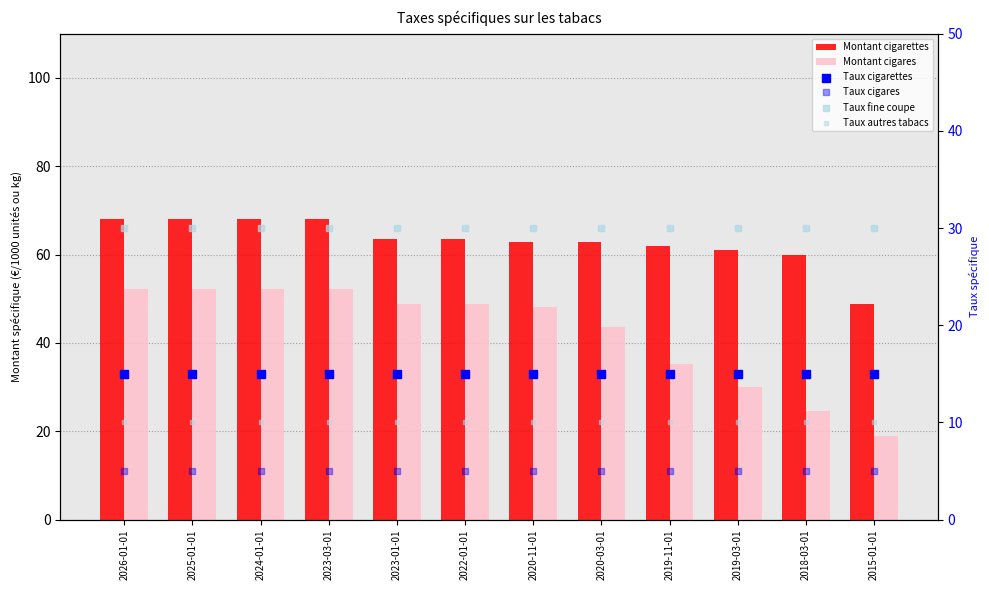

Which series contains the lowest Y value?

Taux cigares